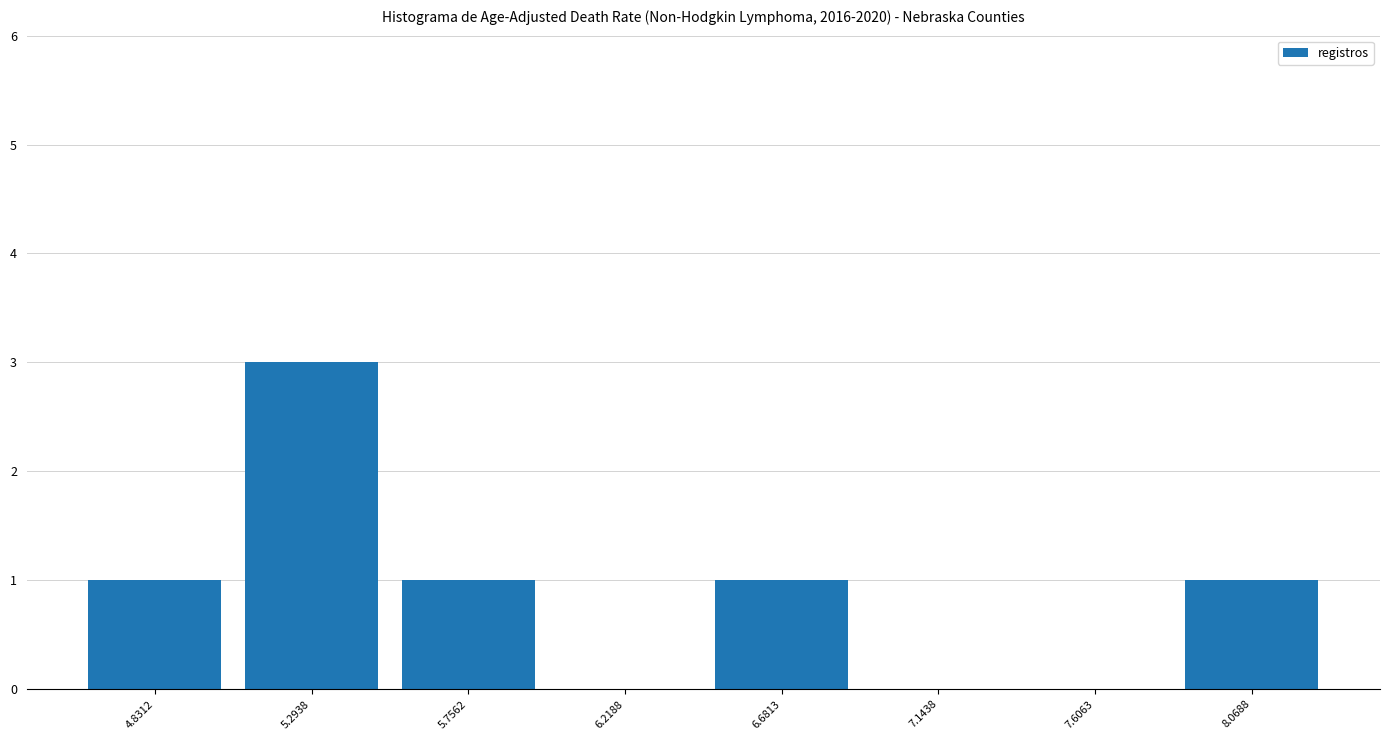

What is the height of the bar covering 5.05 to 5.55 on the x-axis? Neither the bar edges nor the heights are printed on the chart, so give them approximately, as read against the axes.

3